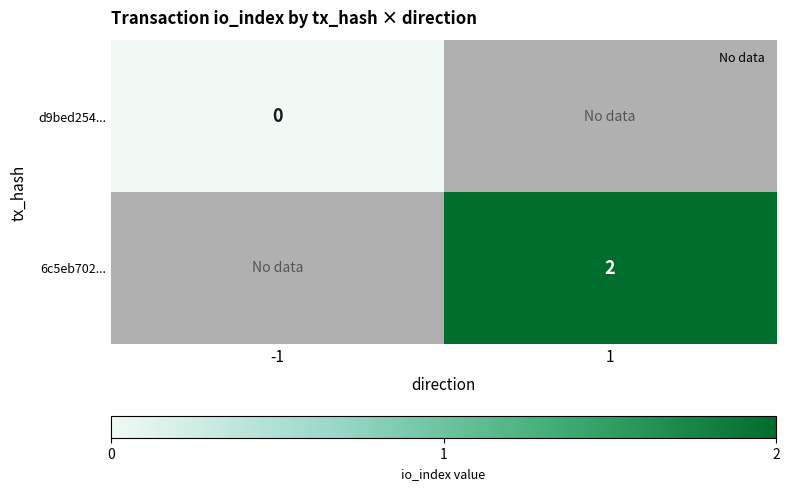

Is the value of 6c5eb702... at 1 greater than the value of d9bed254... at -1?

Yes